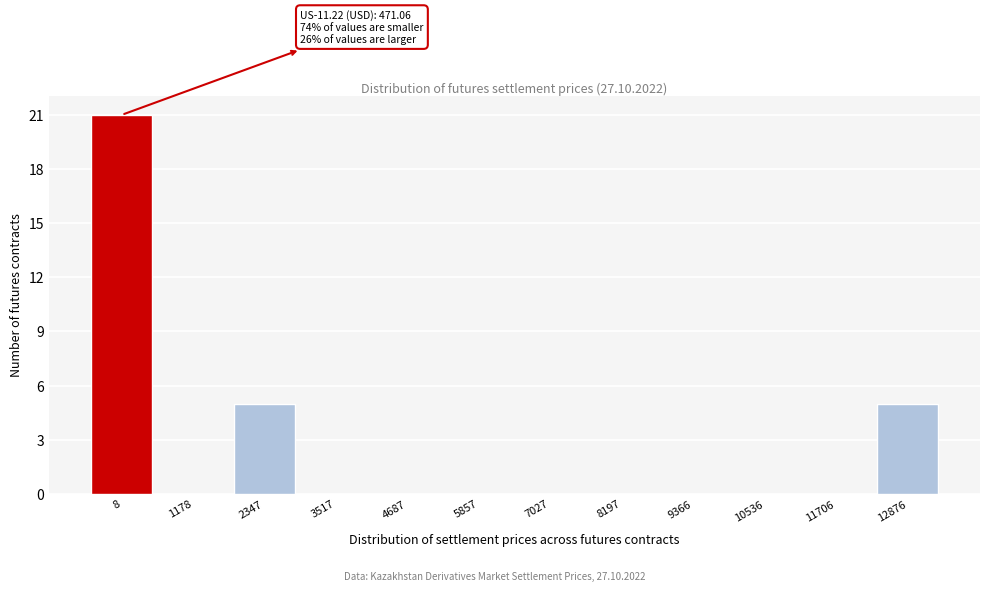

Reading right to left, extract all data points from this chart.

12876=5	11706=0	10536=0	9366=0	8197=0	7027=0	5857=0	4687=0	3517=0	2347=5	1178=0	8=21